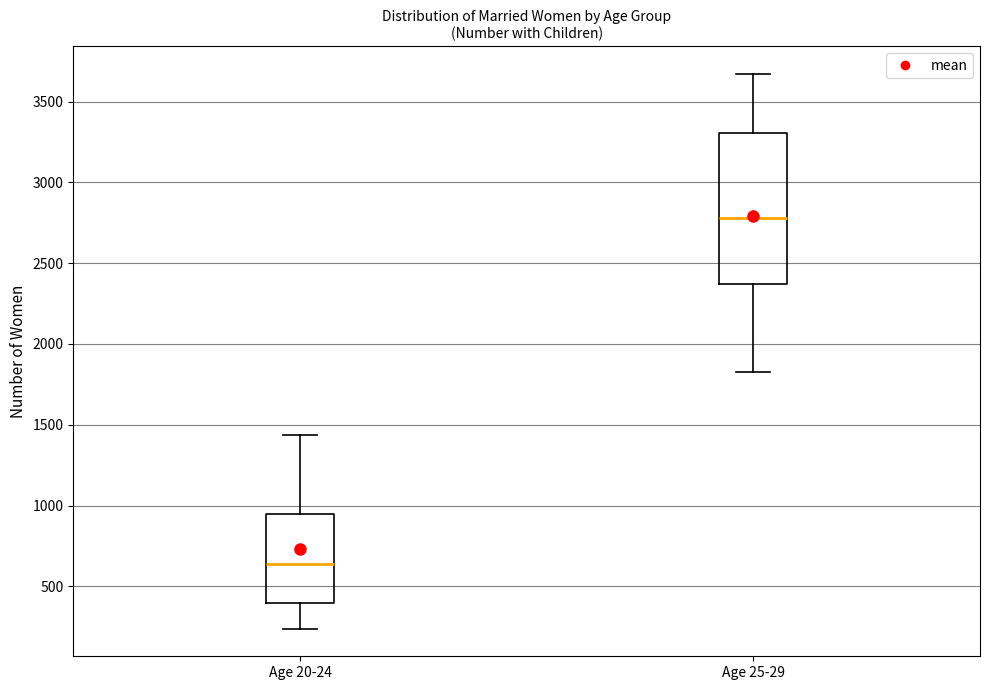

Where does the median line of the box for Age 25-29 sit on the y-axis? The values are not printed on the chart, so give them approximately, as read against the axis.

2800